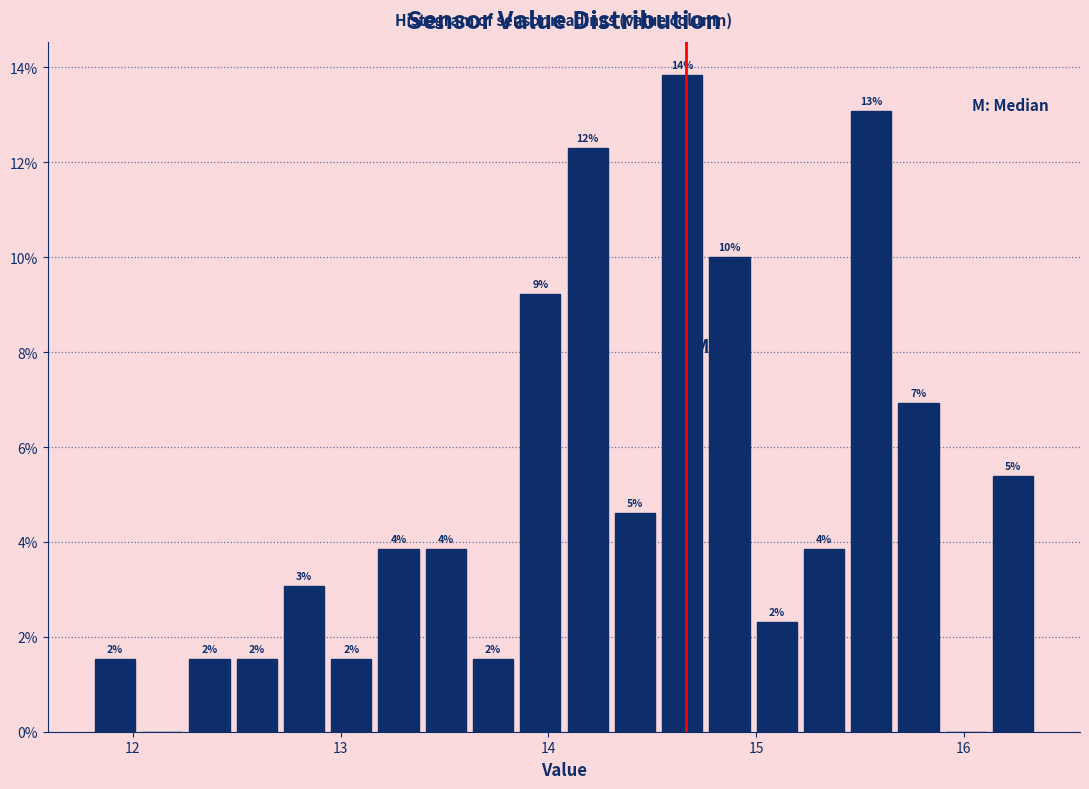

Around what value on the x-axis is the tallest bar? Give the approximate position of its centre, as read against the axis.

14.6